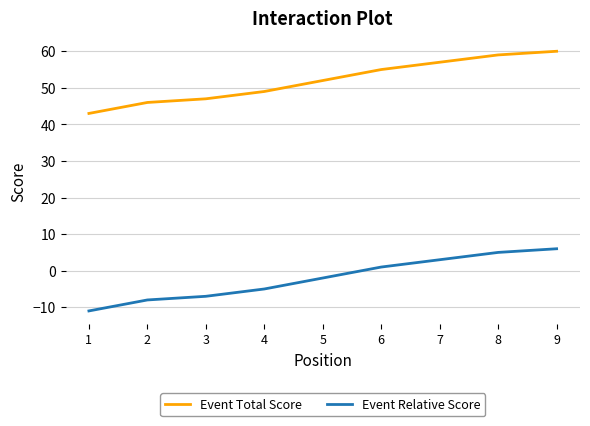

What is the minimum value for Event Total Score?

43